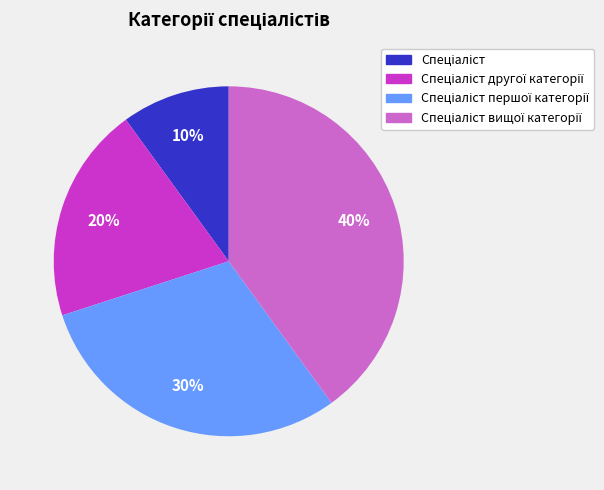

Is there any slice that represents more than half of the pie?

No